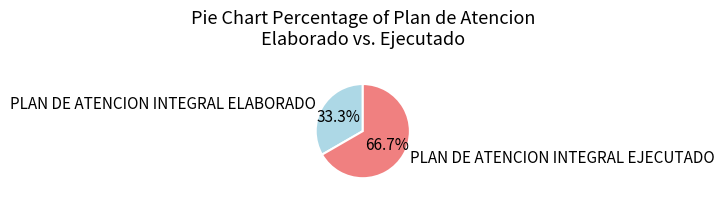

Which slice is the smallest?

PLAN DE ATENCION INTEGRAL ELABORADO